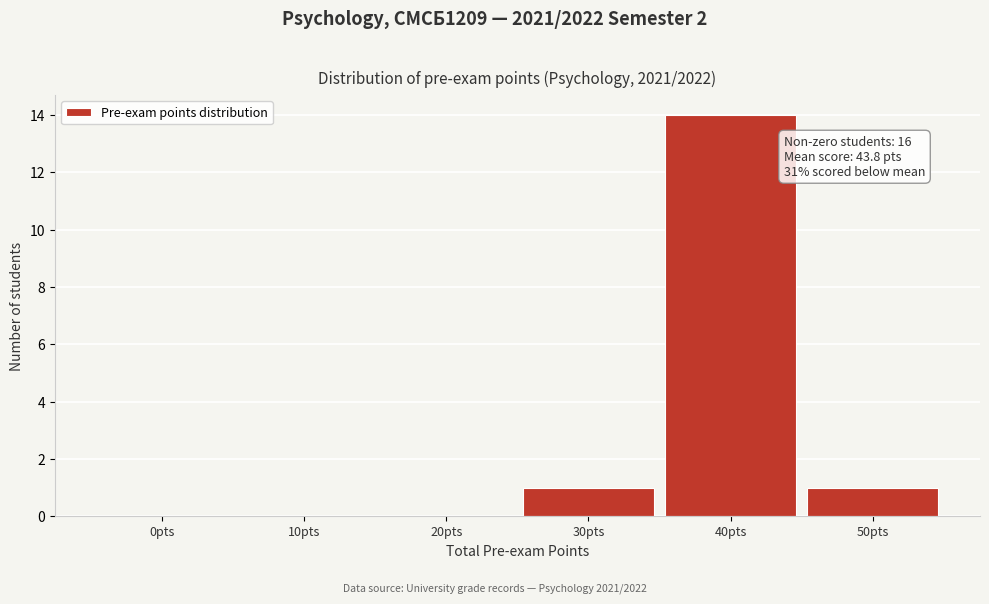

Reading left to right, what are all the values shown in this chart?

0pts=0	10pts=0	20pts=0	30pts=1	40pts=14	50pts=1